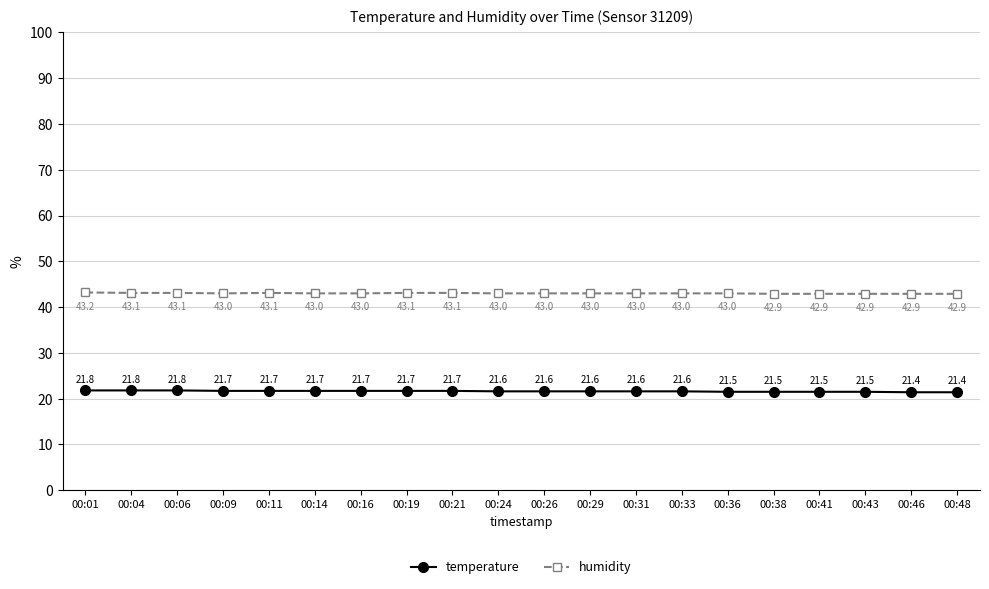

What is the highest value of the temperature series?

21.8